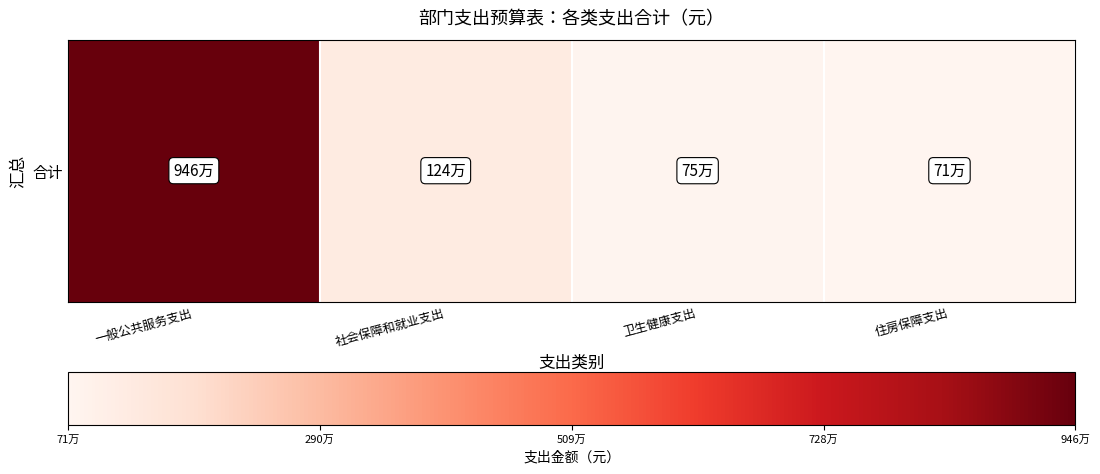

Count the number of data series in this chart.

1